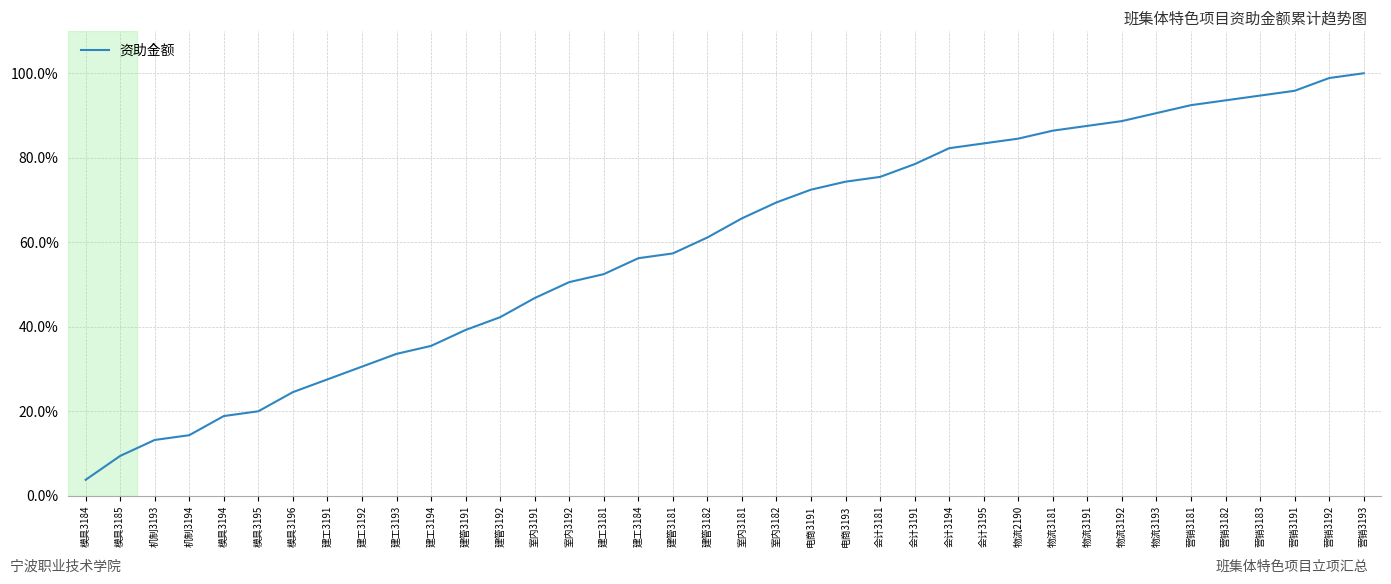

At which category does the chart reach its minimum across all series?

模具3184